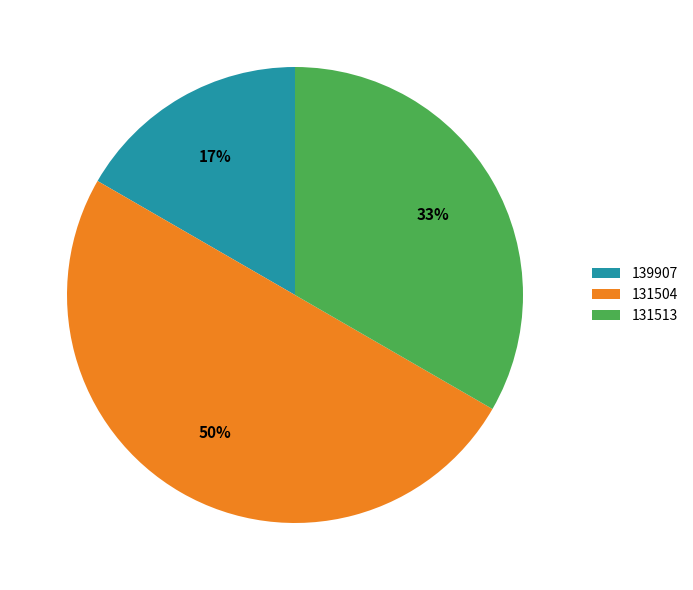

What percentage is the 131504 slice, to the nearest percent?

50%